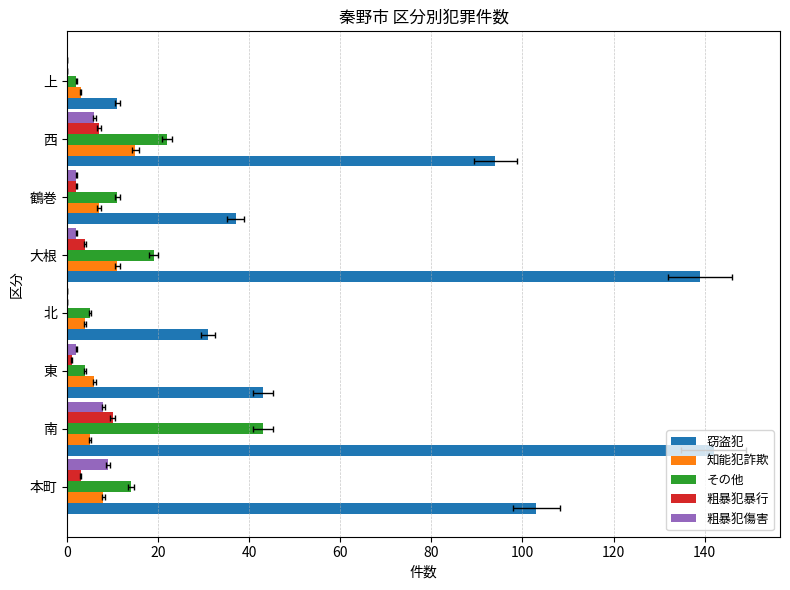

True or false: 粗暴犯暴行 has a value of 4 at 北.

False